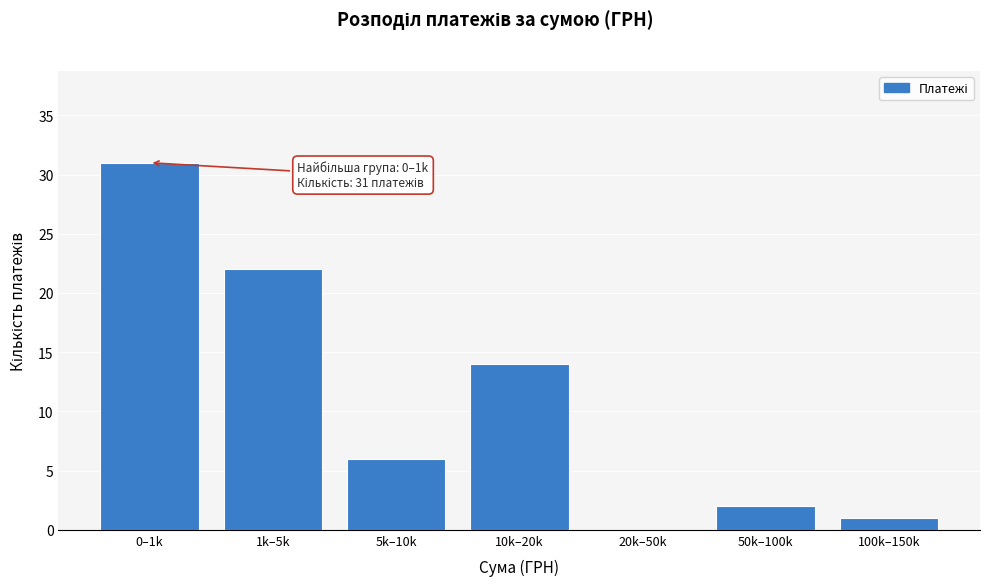

Reading left to right, extract all data points from this chart.

0–1k=31	1k–5k=22	5k–10k=6	10k–20k=14	20k–50k=0	50k–100k=2	100k–150k=1